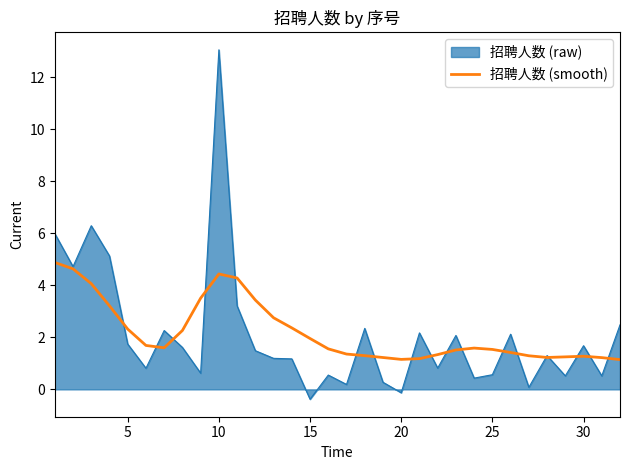

Which series has the widest spread of values?

招聘人数 (raw)